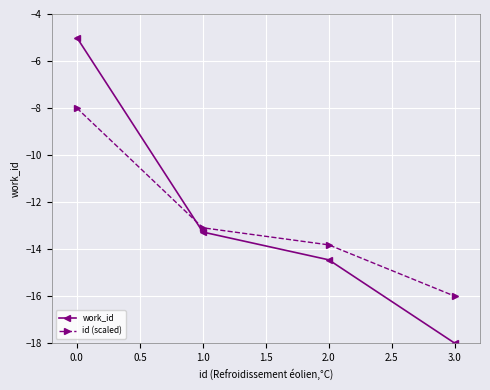

Where do work_id and id (scaled) first cross each other?

0.0 and 1.0